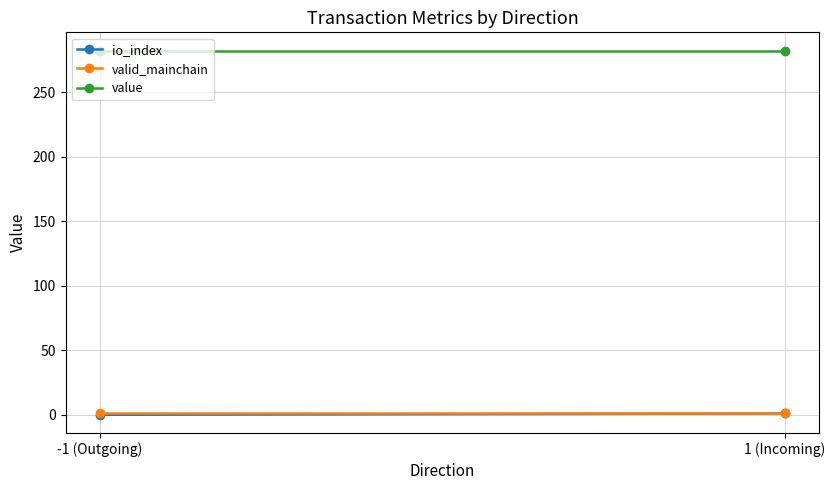

What is the difference between the highest and lowest values at -1 (Outgoing)?

282.2